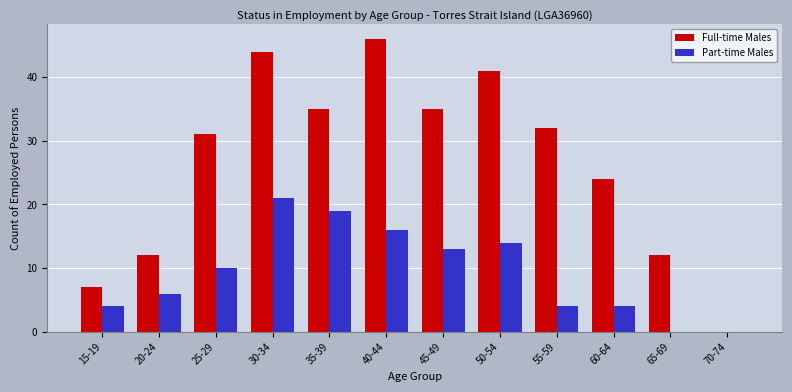

What is the total value across all series at 60-64?

28